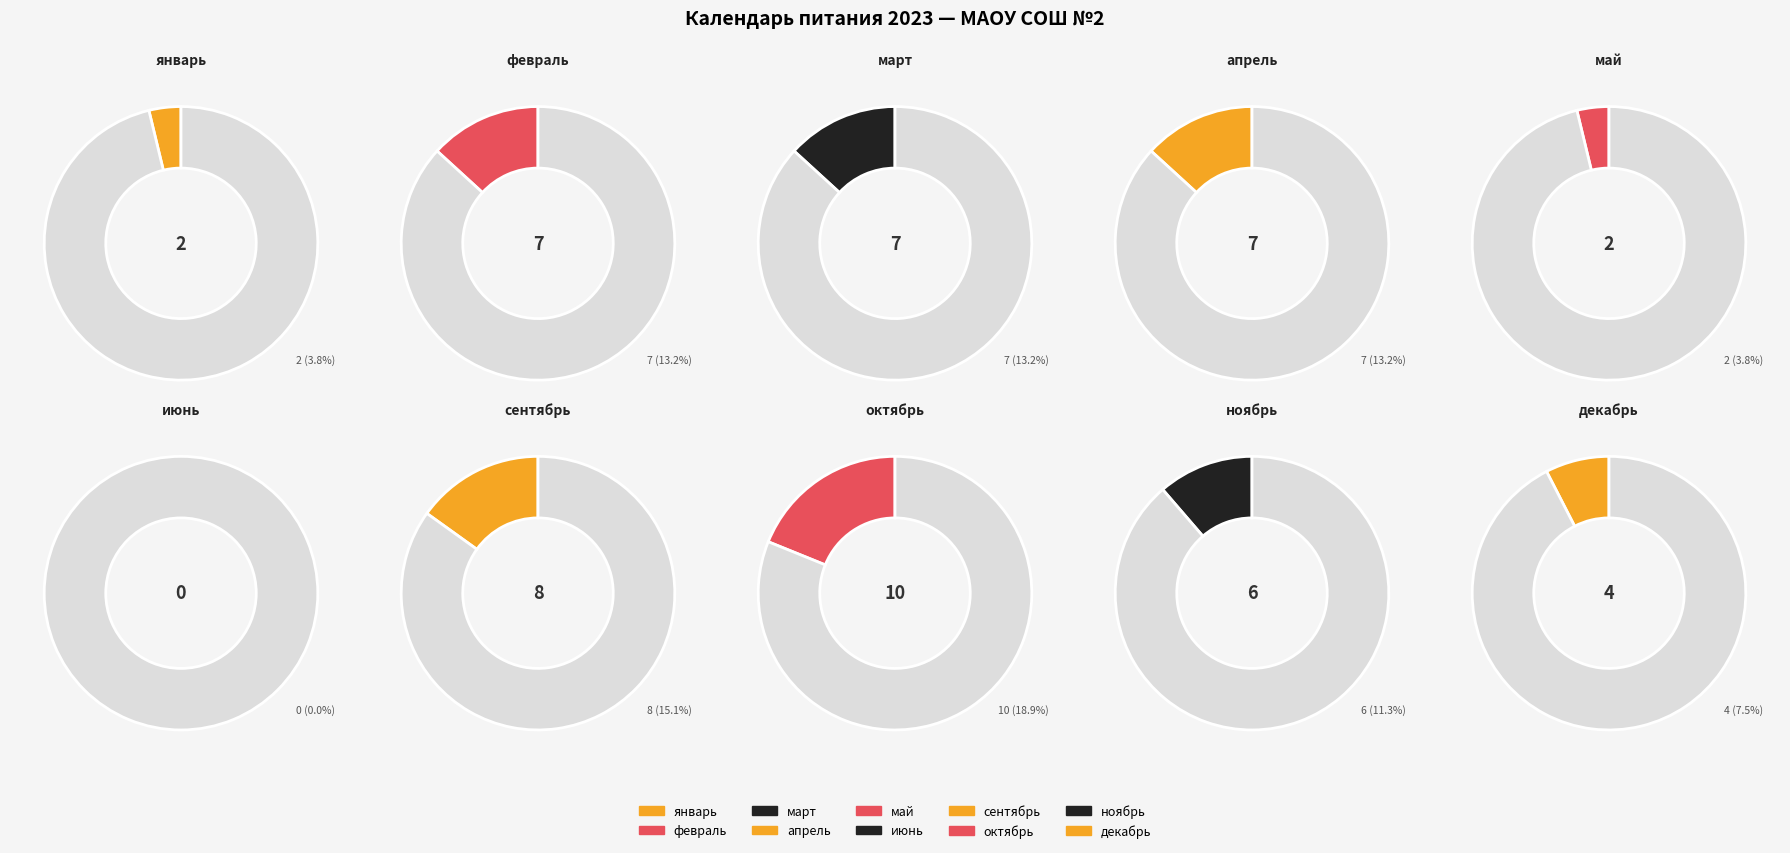

To the nearest percent, what percentage of the pie is ноябрь?

11%